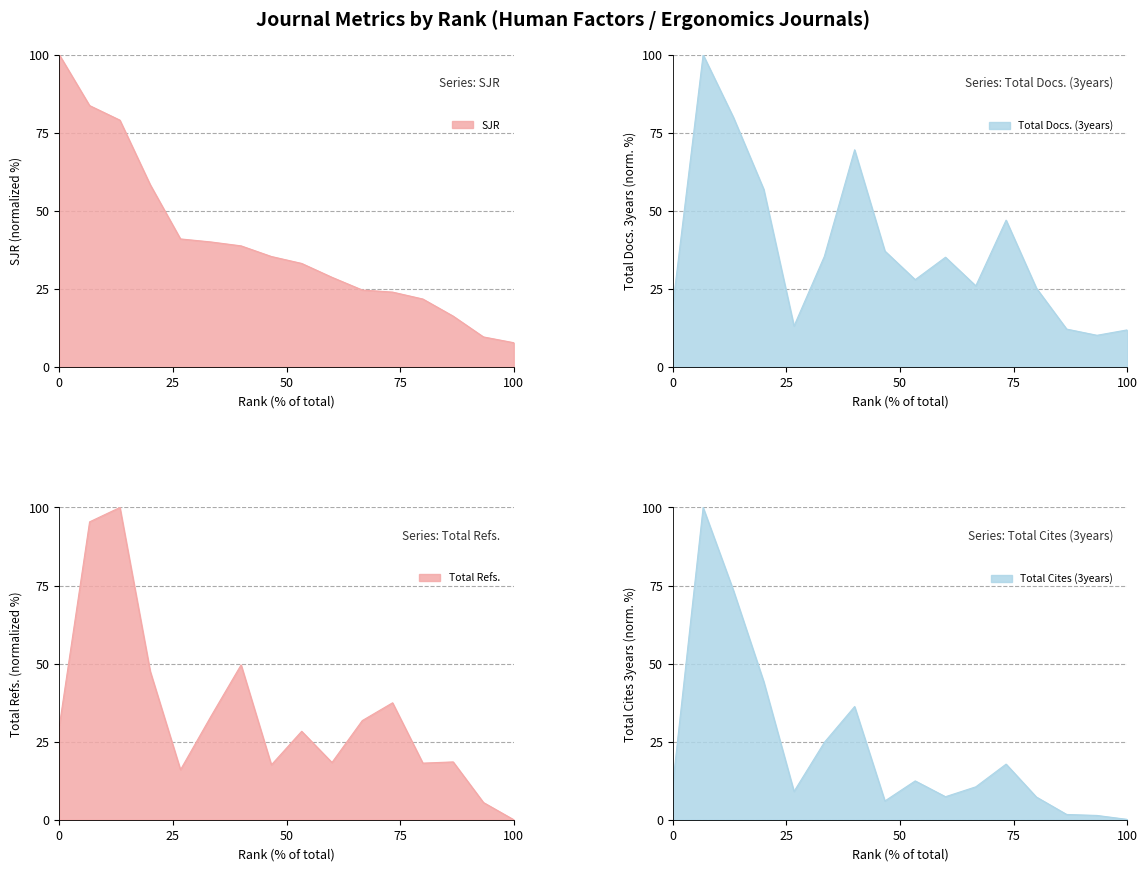

At which category does Total Docs. (3years) reach its first local valley?

5